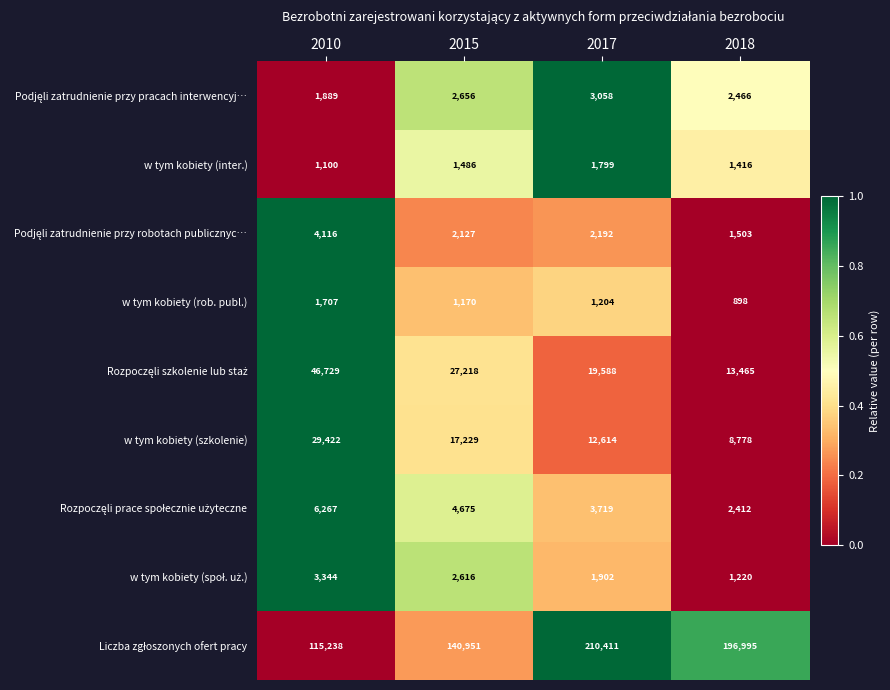

At which category is the sum across all series the highest?

2017